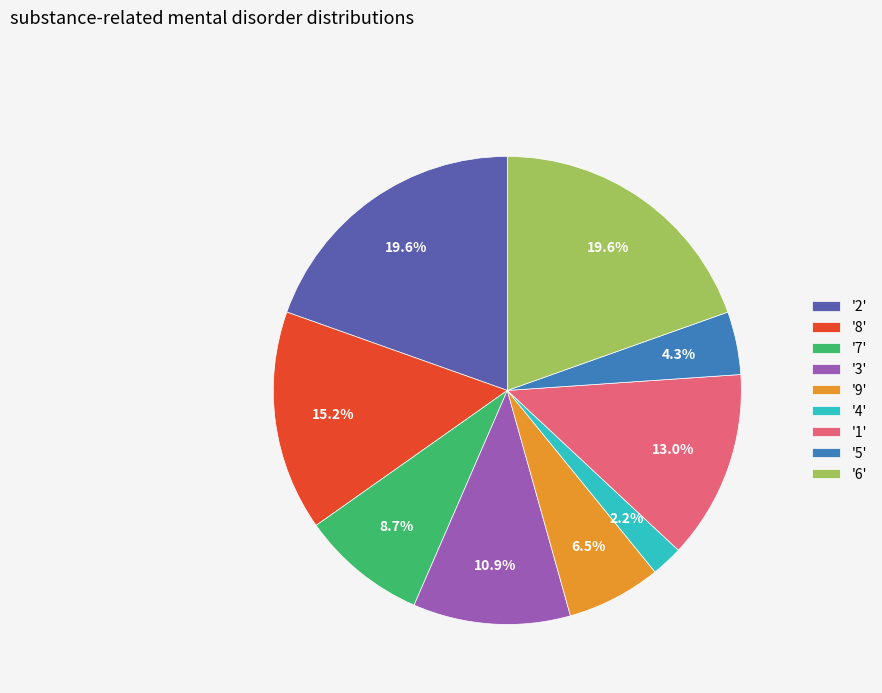

How many segments does this pie chart have?

9